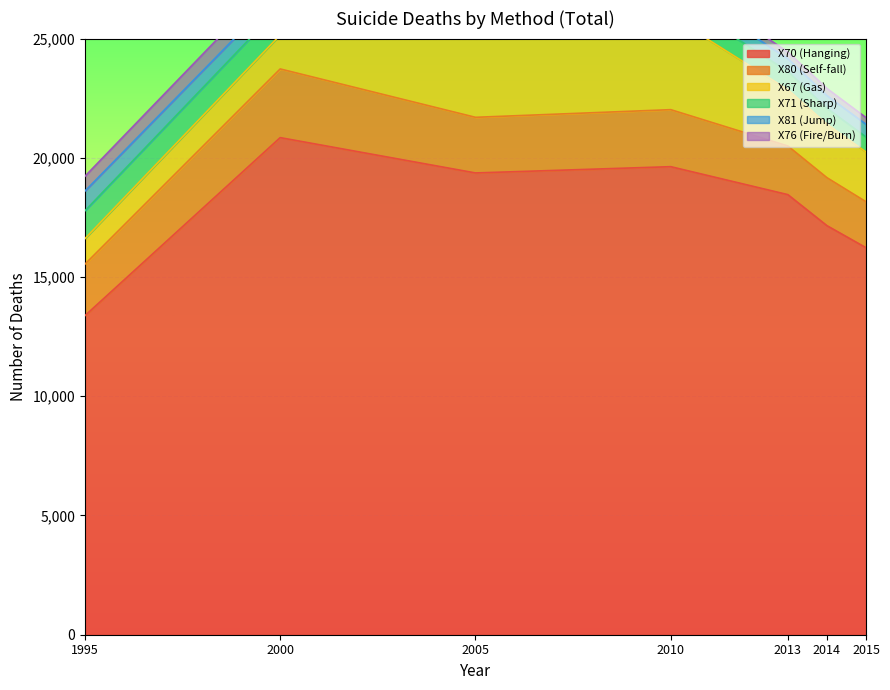

The value of X70 (Hanging) at 2000 is 13072. True or false?

False